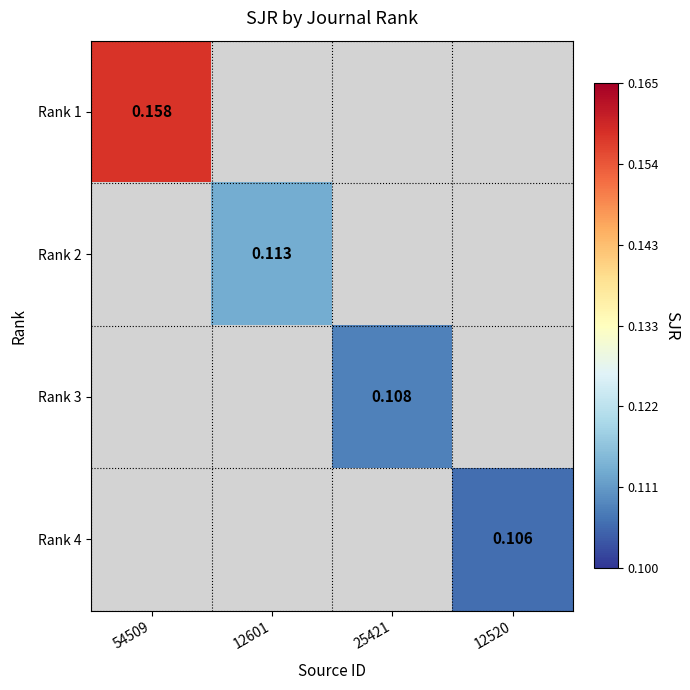

What is the greatest value displayed?

0.2